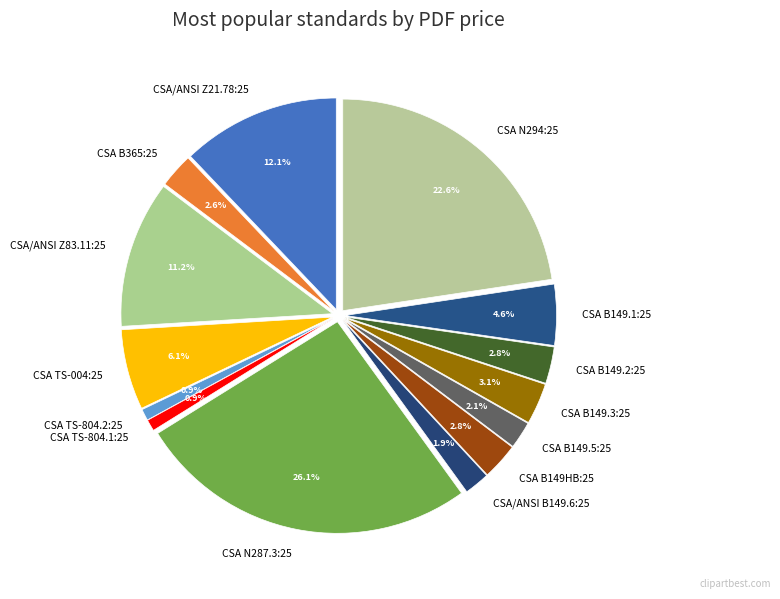

What portion of the pie excludes CSA B149.1:25?

95.4%